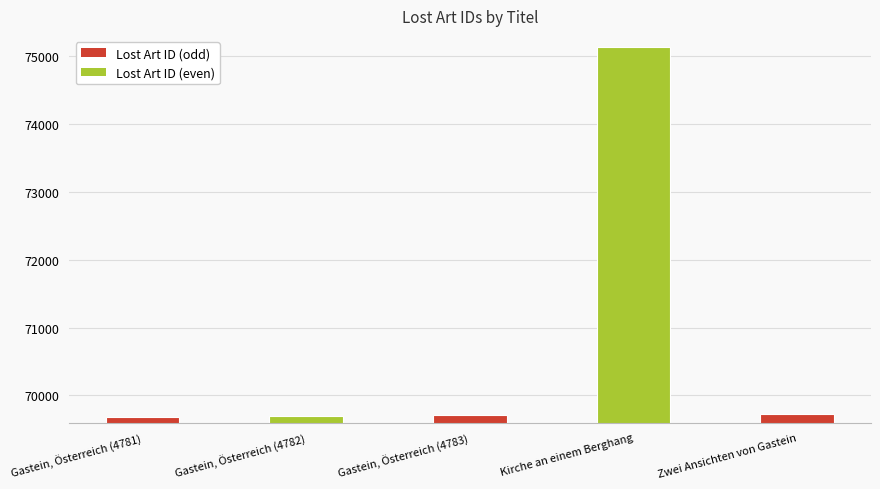

List the labels in order of value, smallest first.

Gastein, Österreich (4781), Gastein, Österreich (4782), Gastein, Österreich (4783), Zwei Ansichten von Gastein, Kirche an einem Berghang